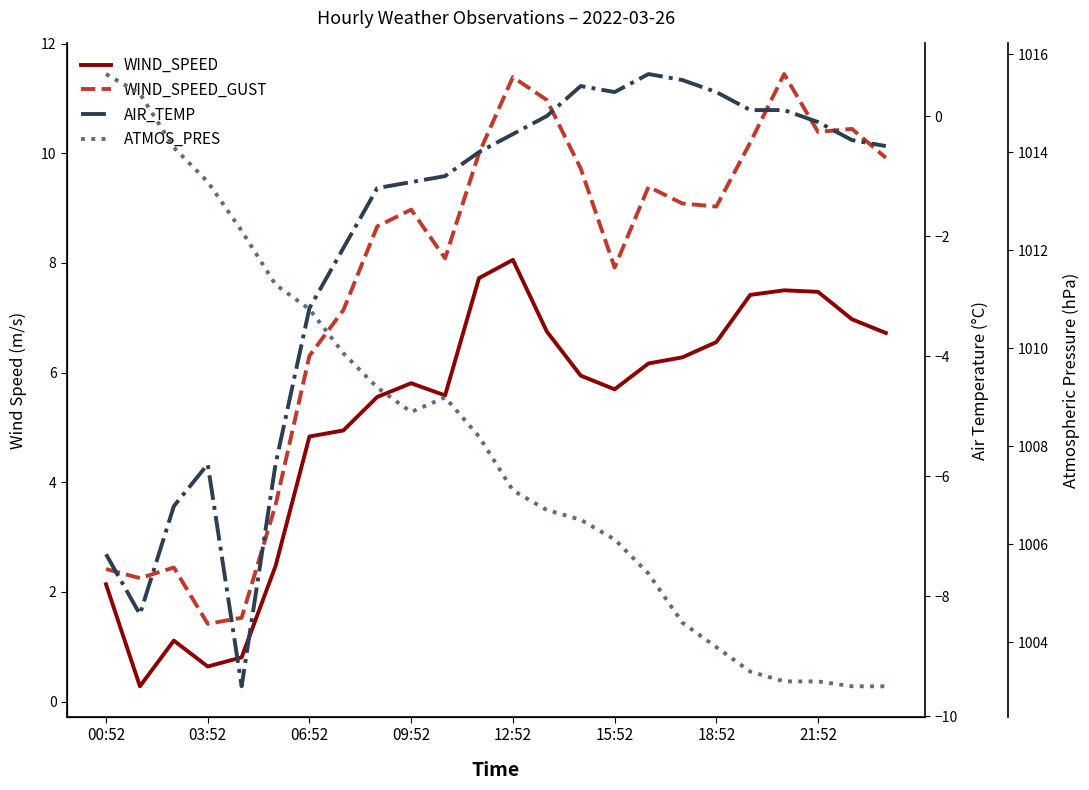

True or false: AIR_TEMP and WIND_SPEED_GUST cross at least once.

False